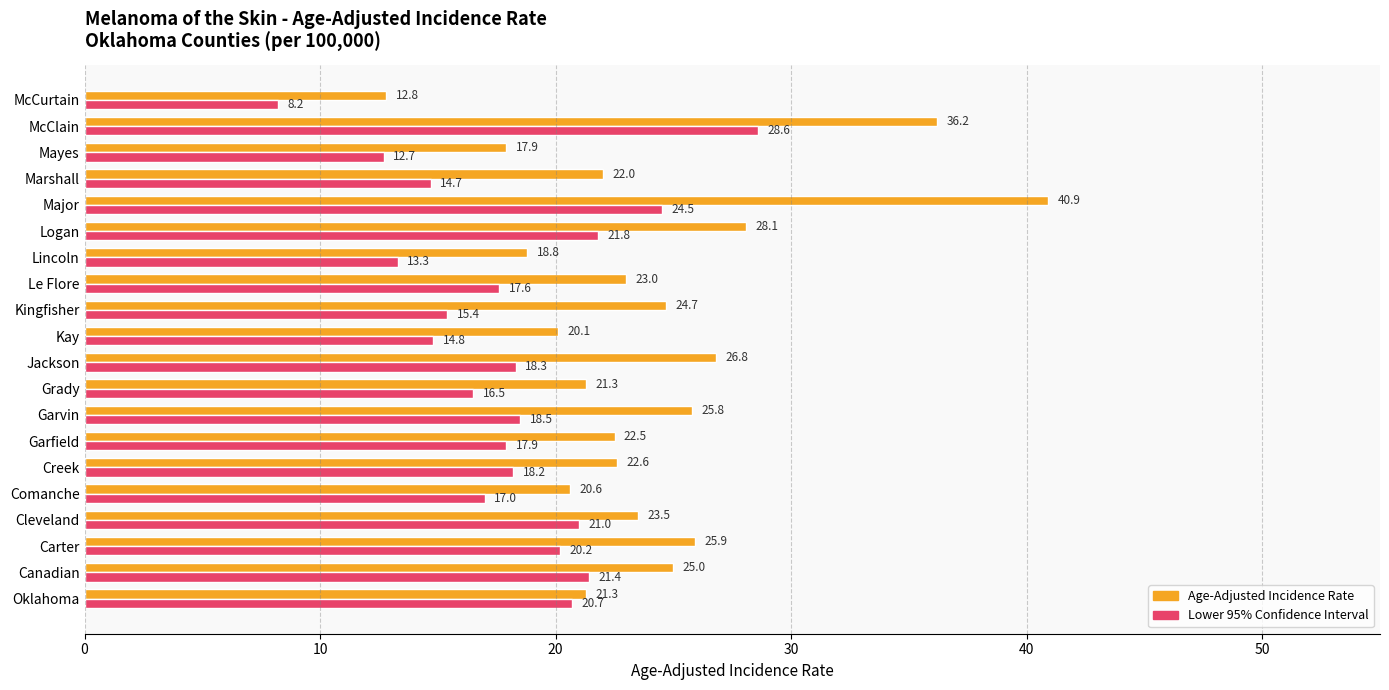

At which category is the sum across all series the highest?

Major